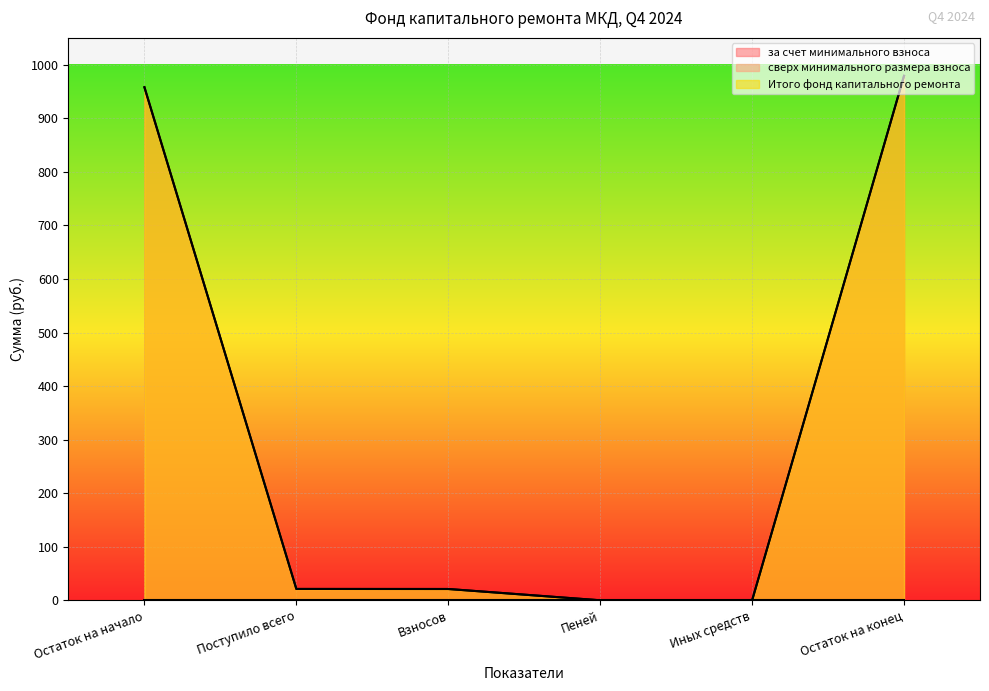

At which label does за счет минимального взноса reach its minimum?

Иных средств